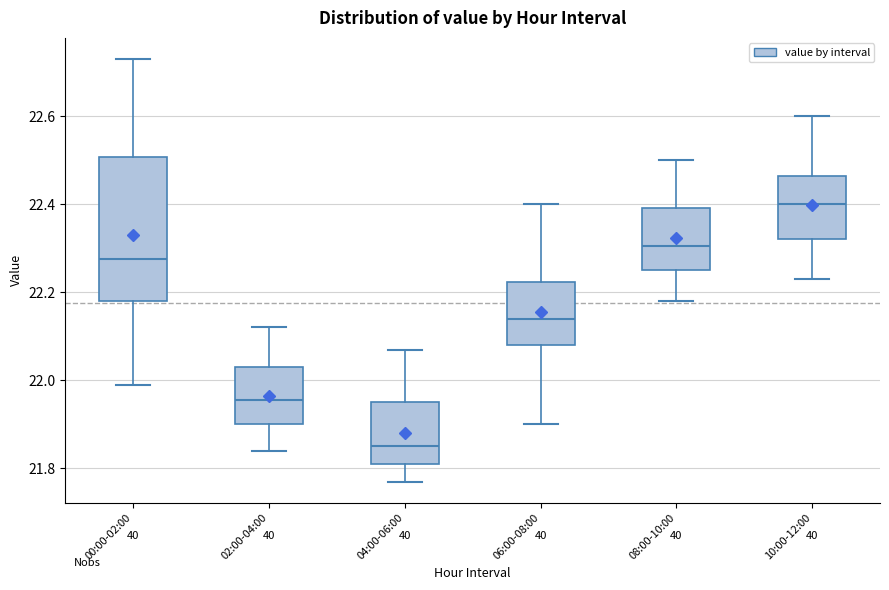

Which box's median line is the highest?

10:00-12:00